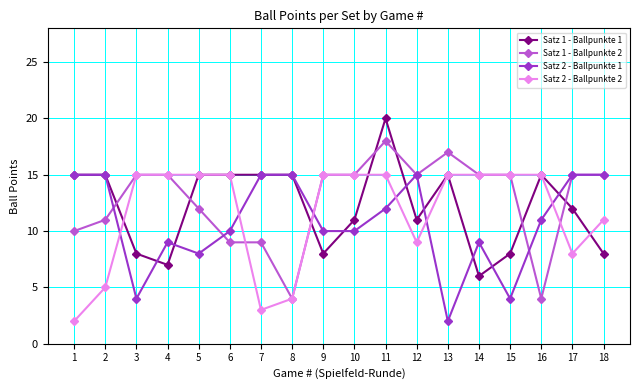

Between 3 and 16, which series saw the biggest shift?

Satz 1 - Ballpunkte 2